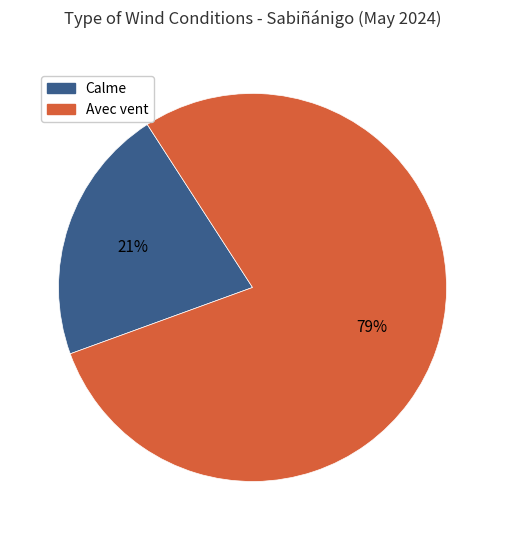

Is there any slice that represents more than half of the pie?

Yes